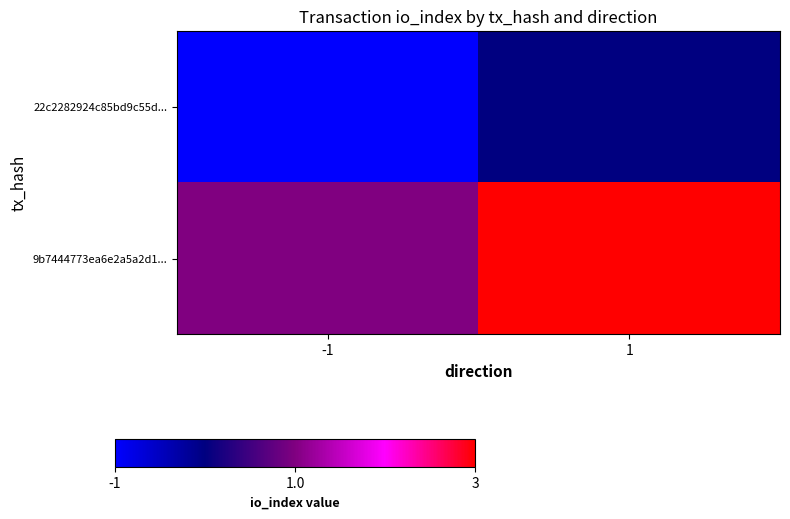

What is the minimum value shown in the chart?

-1